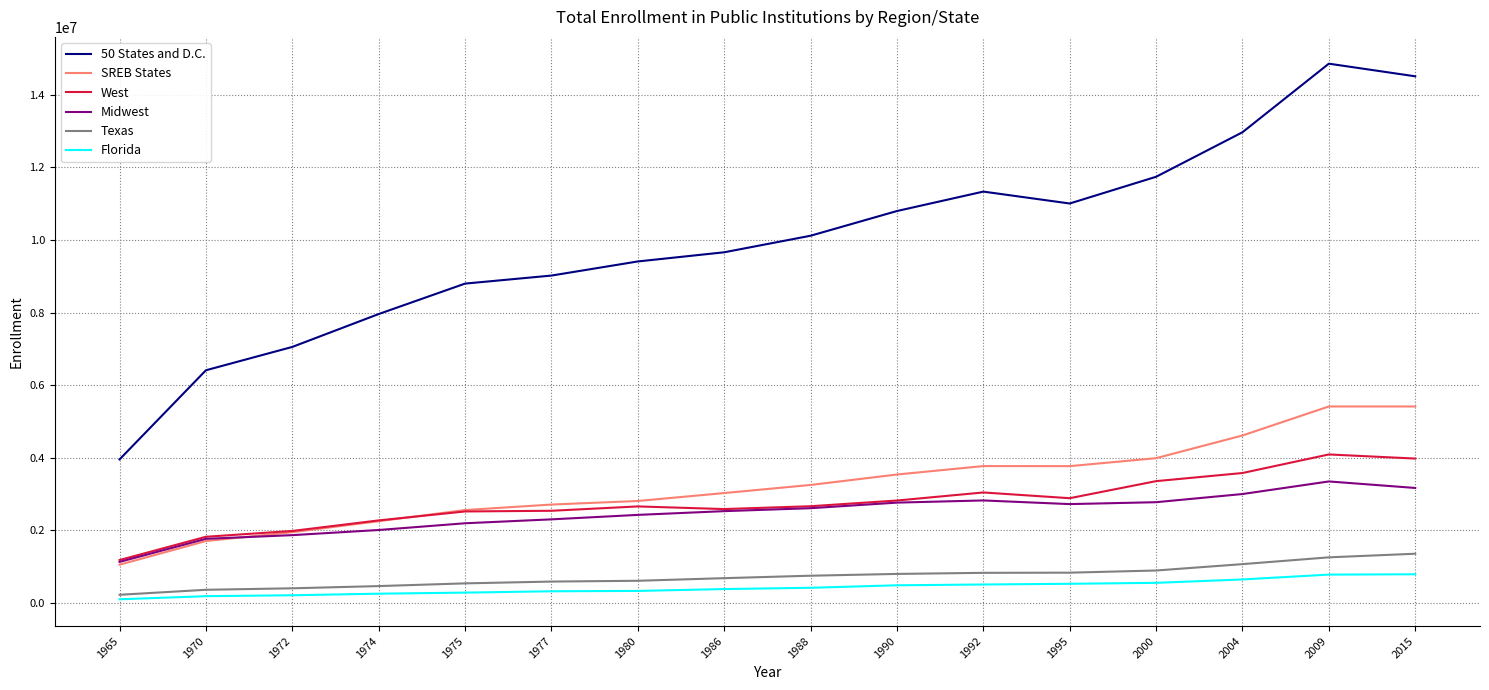

Is it true that 50 States and D.C. equals 1415858 at 1970?

False